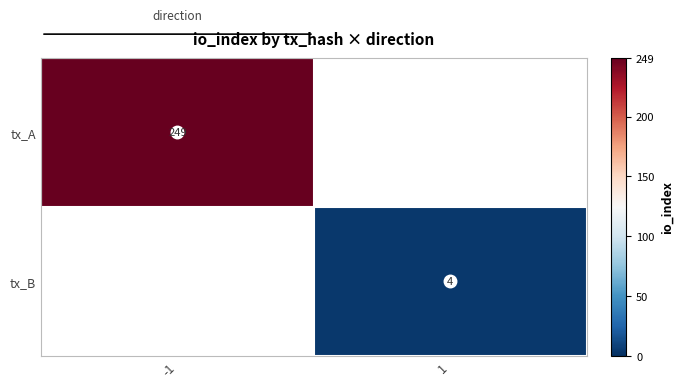

Which label corresponds to the largest value in the chart?

-1